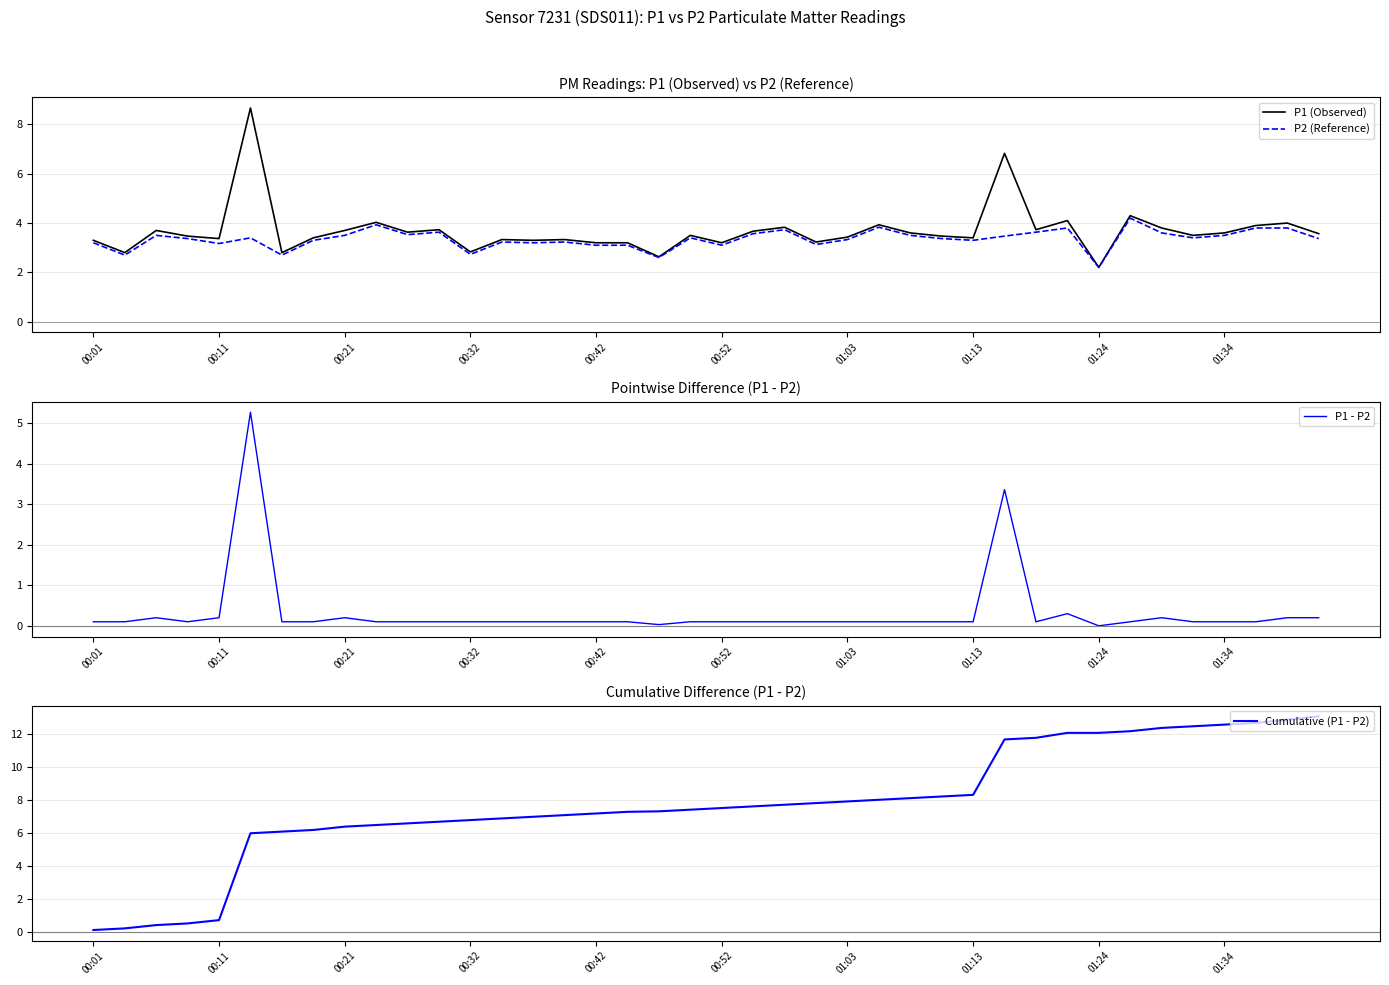

Where does the P2 (Reference) series first go above 3?

00:01